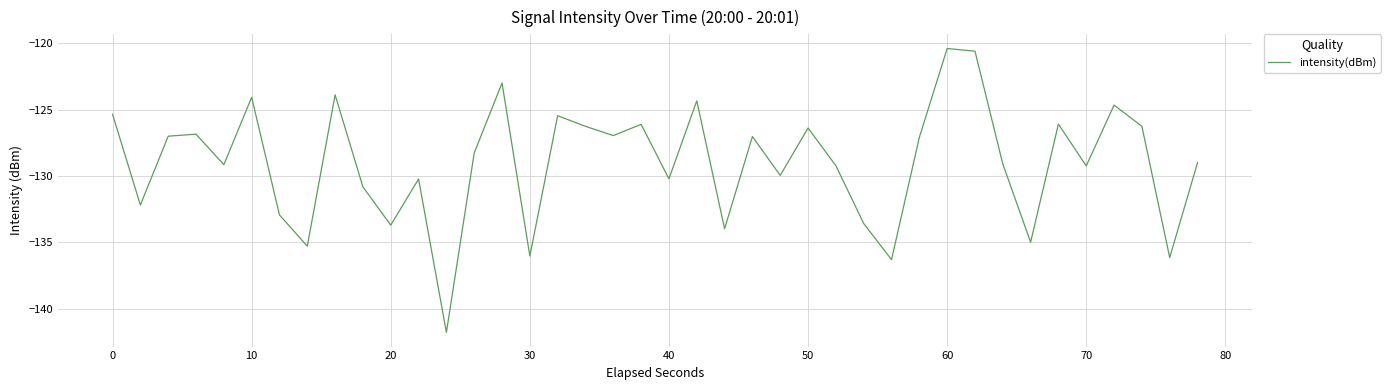

How many interior local valleys (lower than both neighbors) does the data have?

14